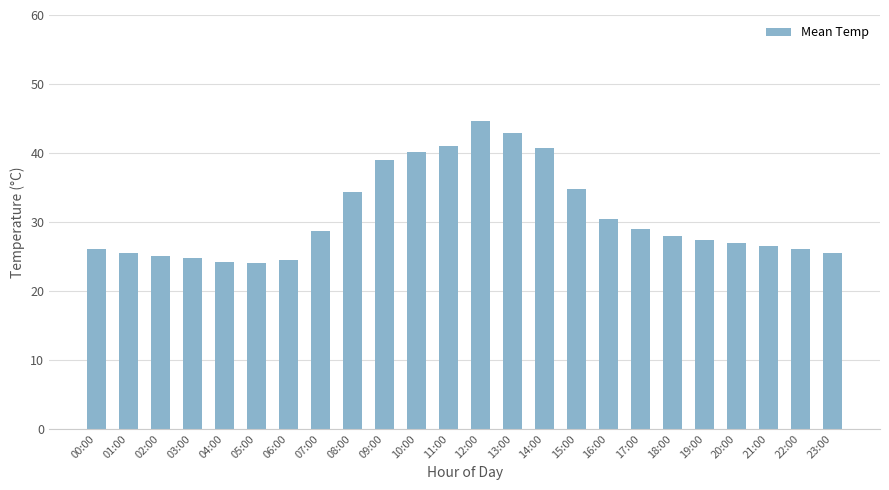

How many categories are shown in the chart?

24